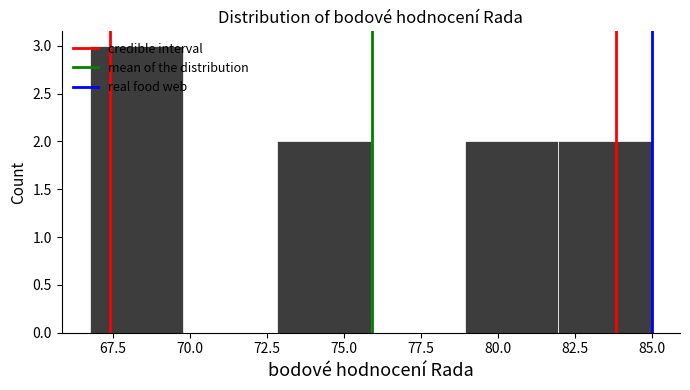

How tall is the bar that spans 67 to 70 on the x-axis? Neither the bar edges nor the heights are printed on the chart, so give them approximately, as read against the axes.

3